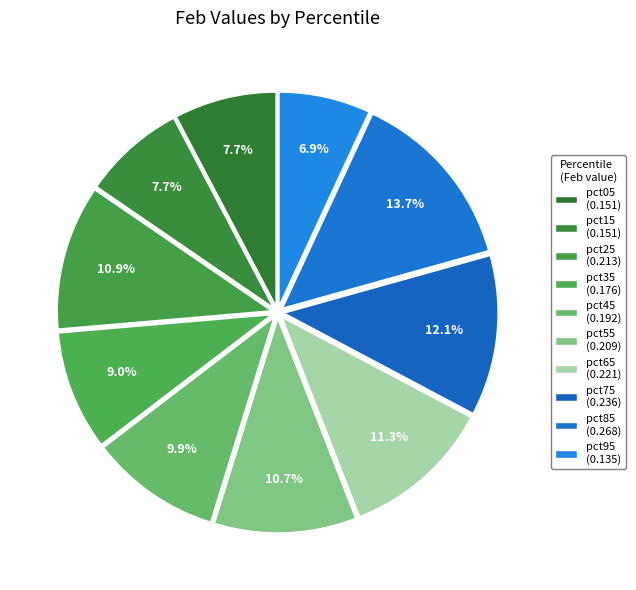

Does pct55 account for over 50% of the chart?

No